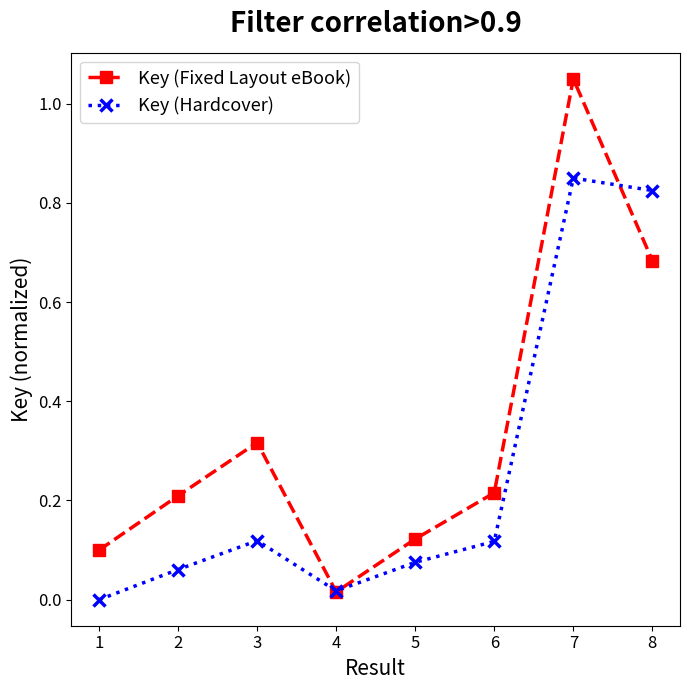

The value of Key (Hardcover) at 7 is 0.2. True or false?

False